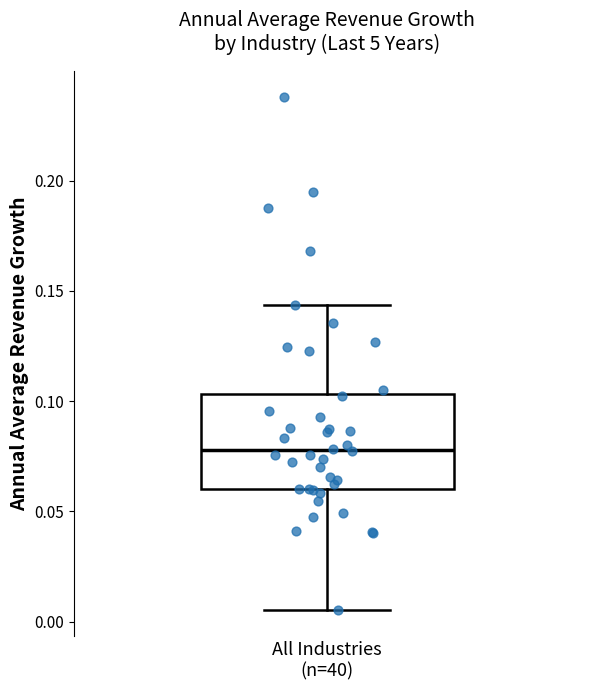

Read this box plot against the y-axis: the position of the median line, the range covered by the box, and the ends of both whiskers. The values are not printed on the chart, so give them approximately, as read against the axis.

median 0.080, box 0.060 to 0.105, whiskers 0.005 to 0.145